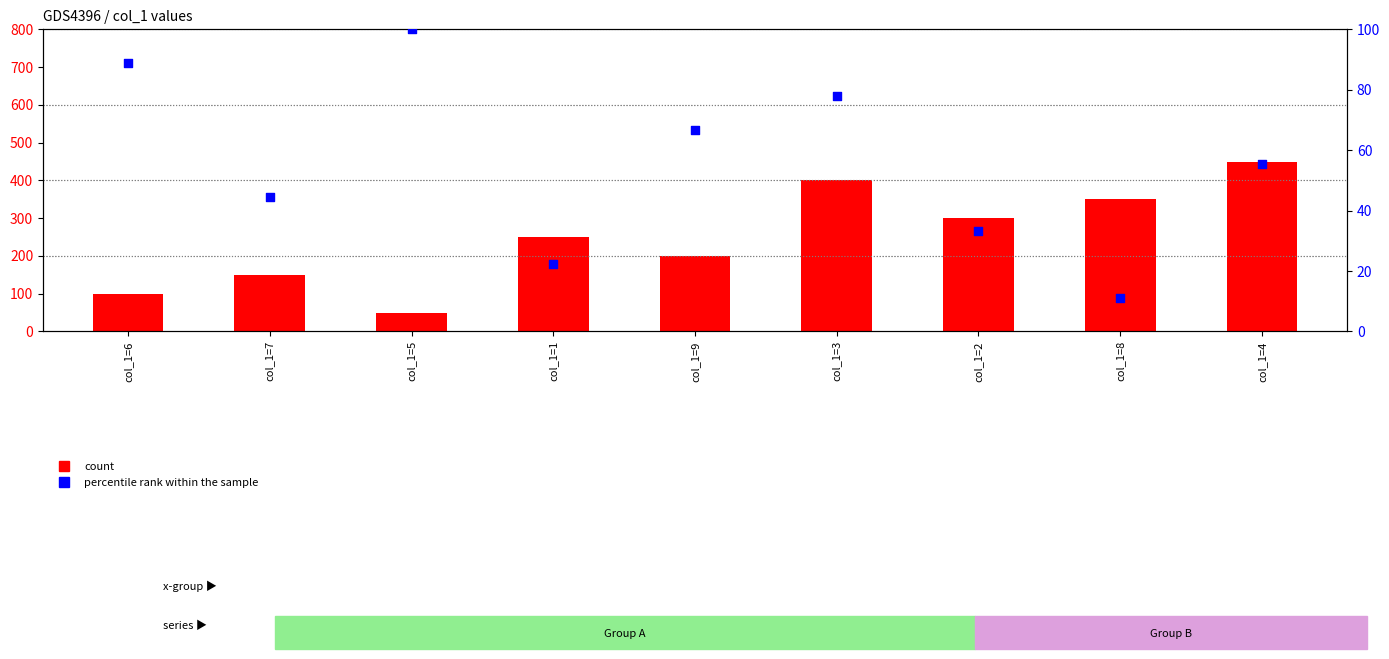

What is the total value across all series at col_1=2?

333.3